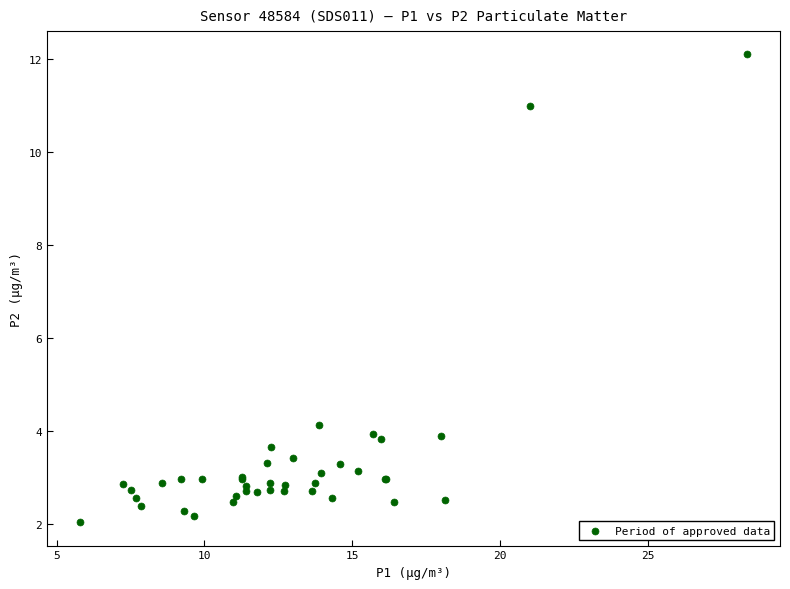

What Y value in the scatter plot is closest to 7?

4.1